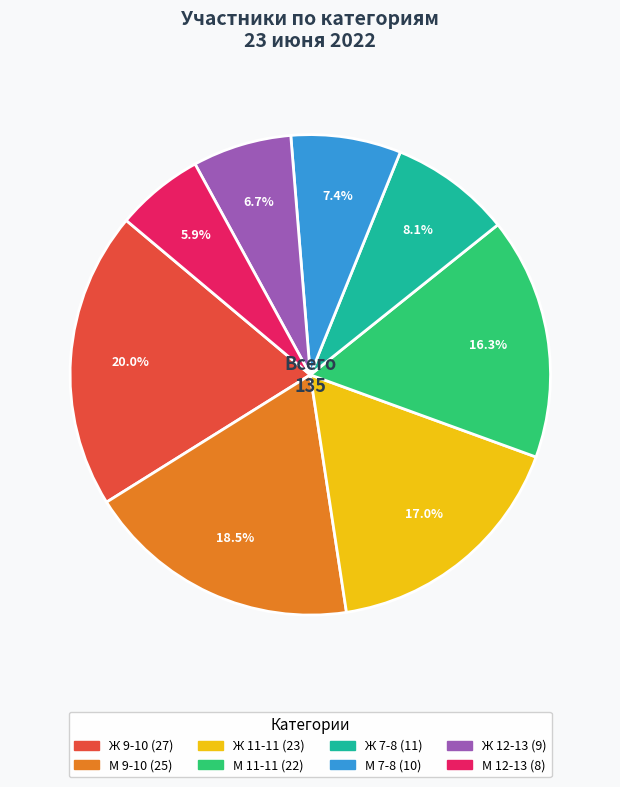

To the nearest percent, what is the combined percentage of М 12-13 and Ж 7-8?

14%